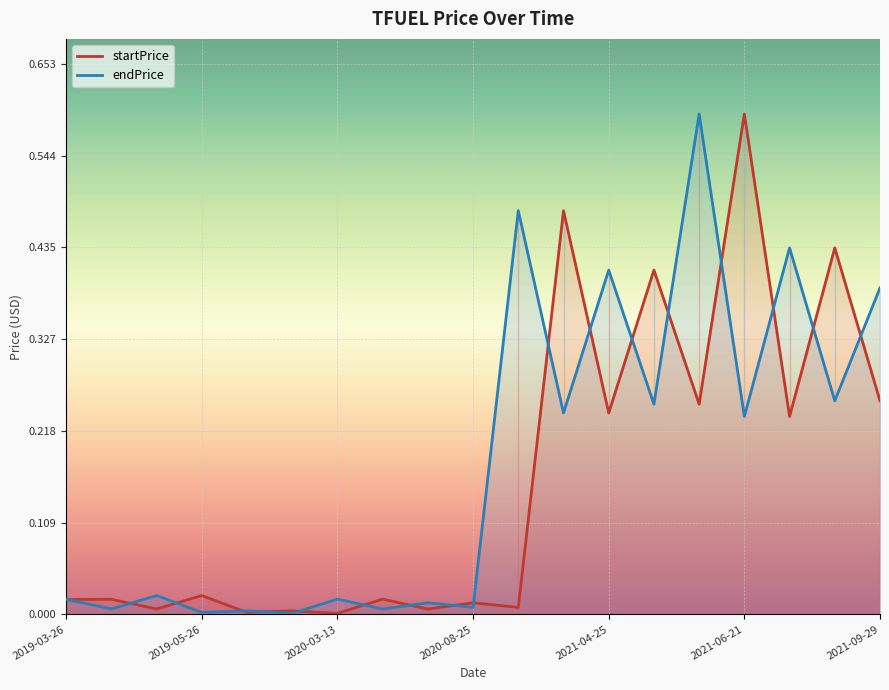

Where is the first local maximum for endPrice?

2019-05-13